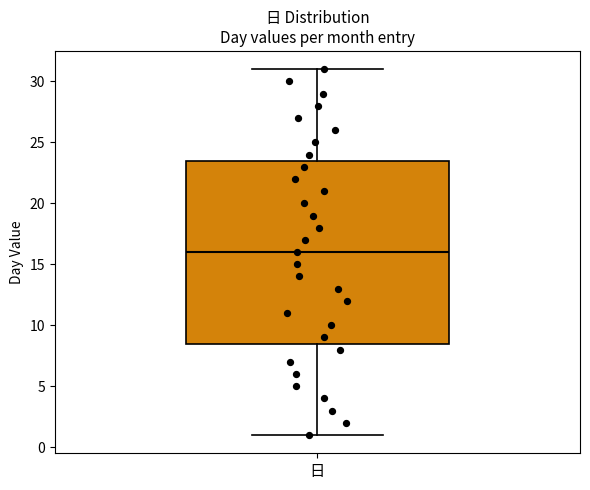

Where does the median line of the box for 日 sit on the y-axis? The values are not printed on the chart, so give them approximately, as read against the axis.

16.0